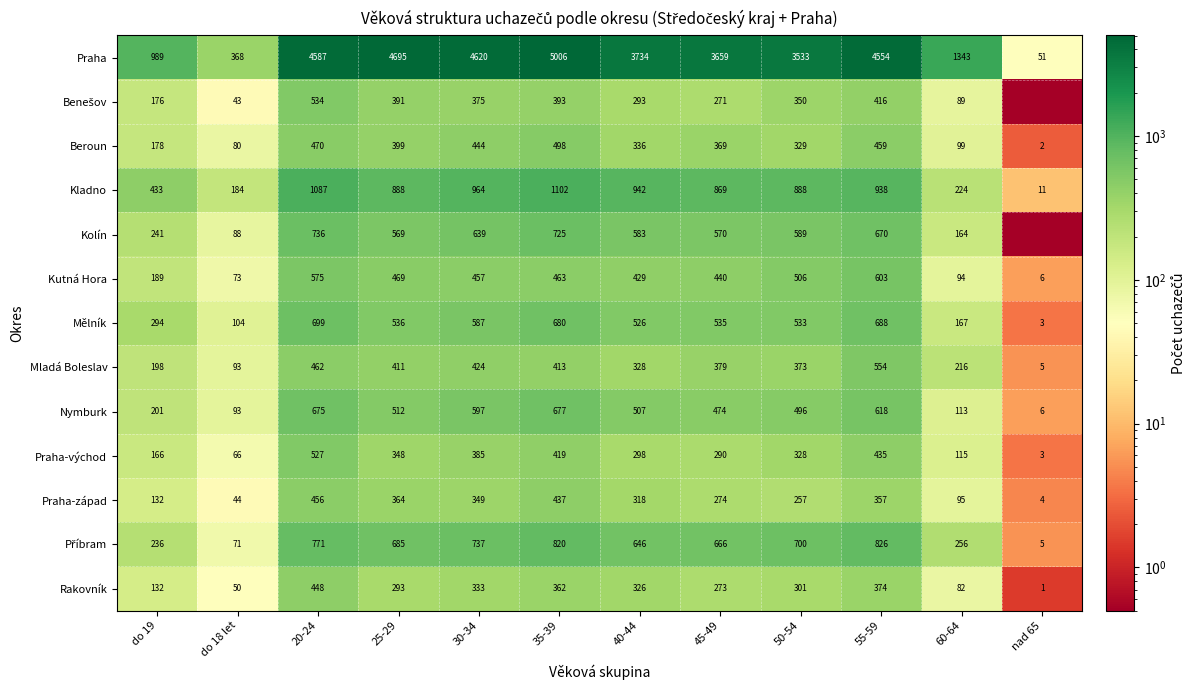

What is the total value across all series at 45-49?

9069.0